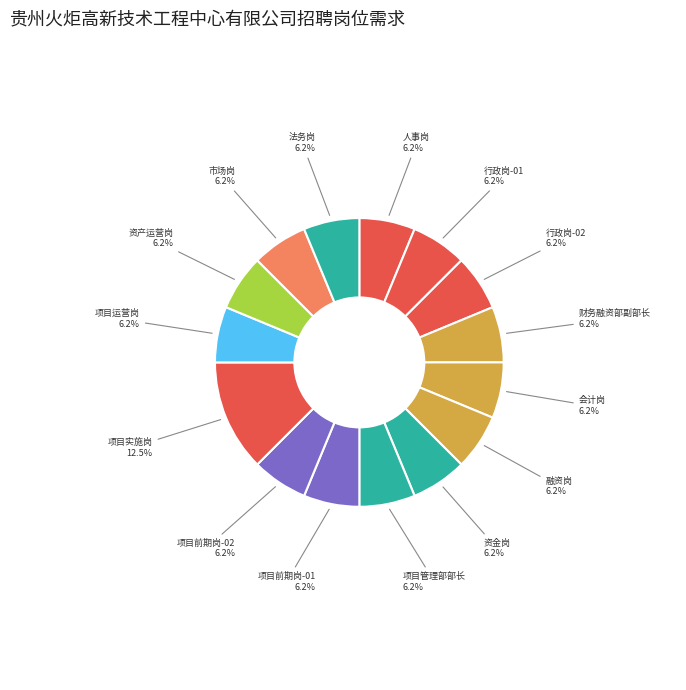

Is there a majority slice in this chart?

No